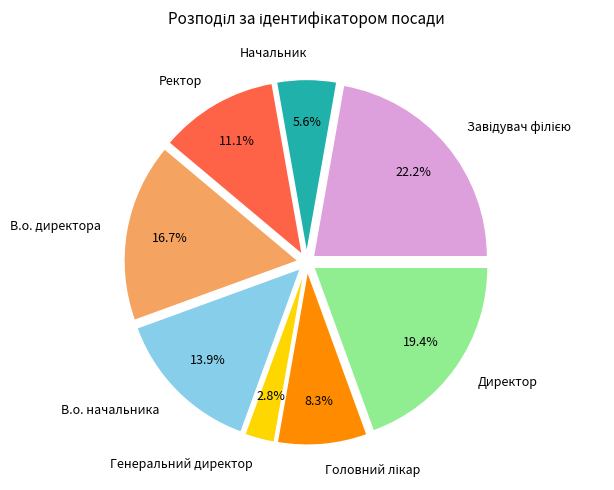

How many segments does this pie chart have?

8